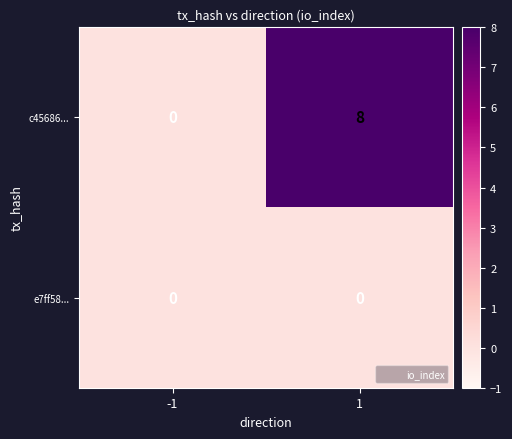

Reading right to left, extract all data points from this chart.

c45686...: 8	0
e7ff58...: 0	0